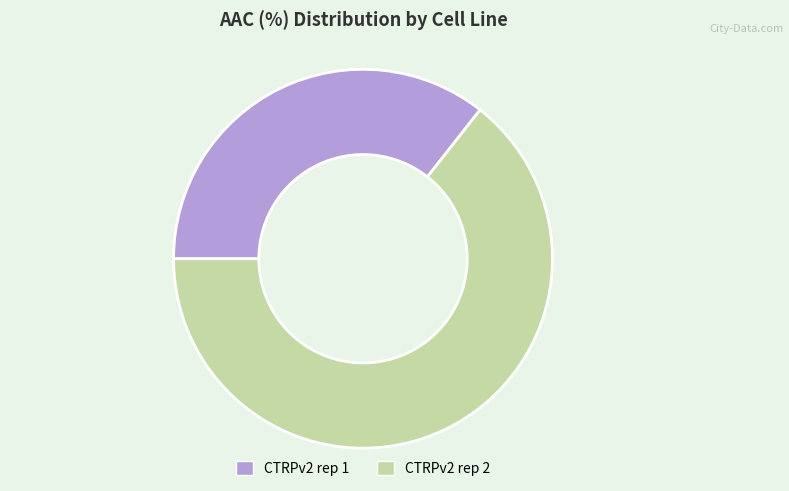

What is the smallest slice in the pie chart?

CTRPv2 rep 1